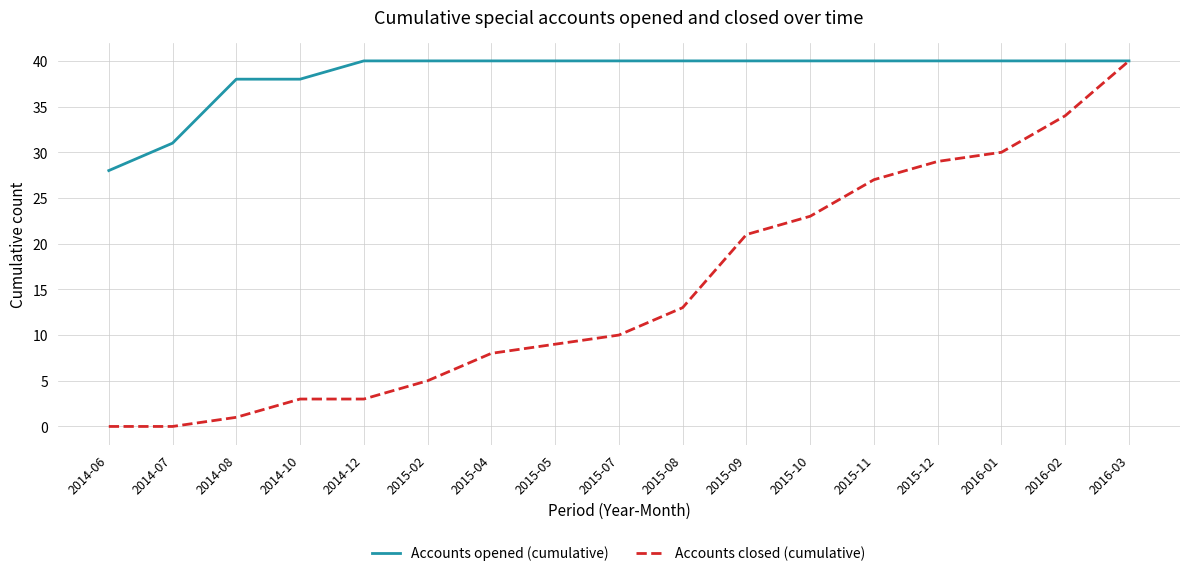

At 2015-12, list the series in order from smallest to largest.

Accounts closed (cumulative), Accounts opened (cumulative)